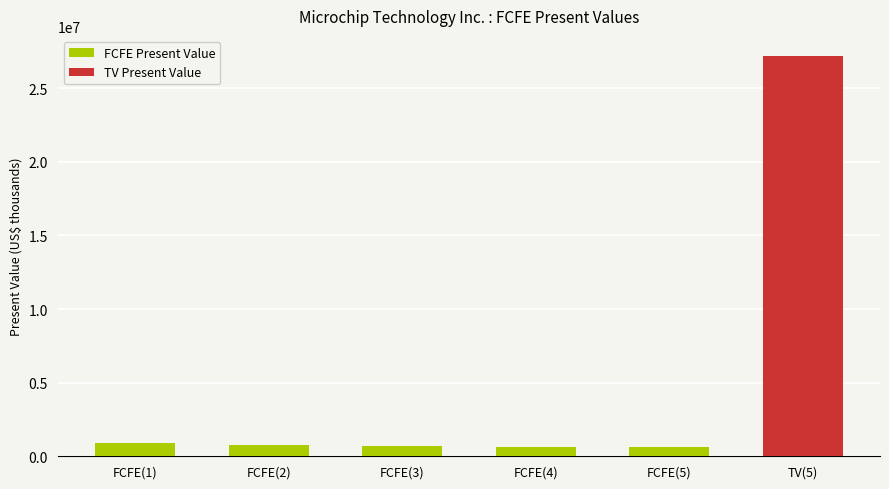

Does the chart contain any negative values?

No